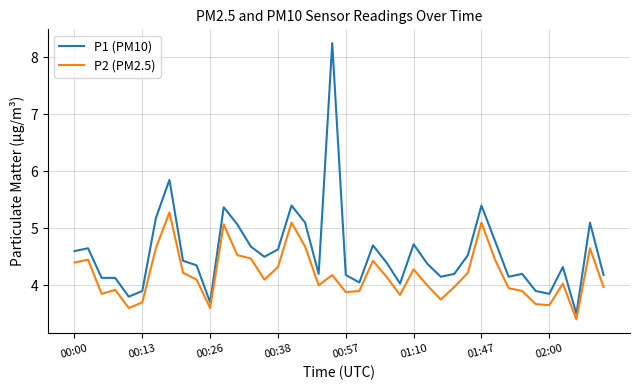

Which series has the largest range (max minus min)?

P1 (PM10)